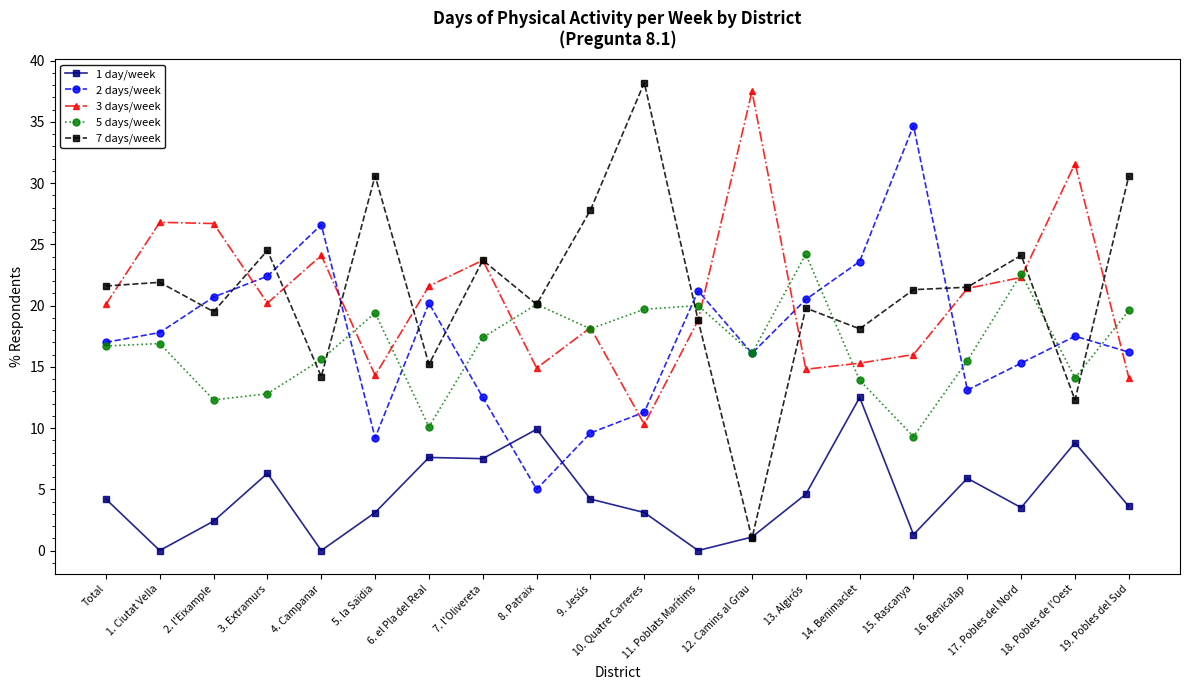

What is the value of the 7 days/week point at the 9th from the left?

20.1